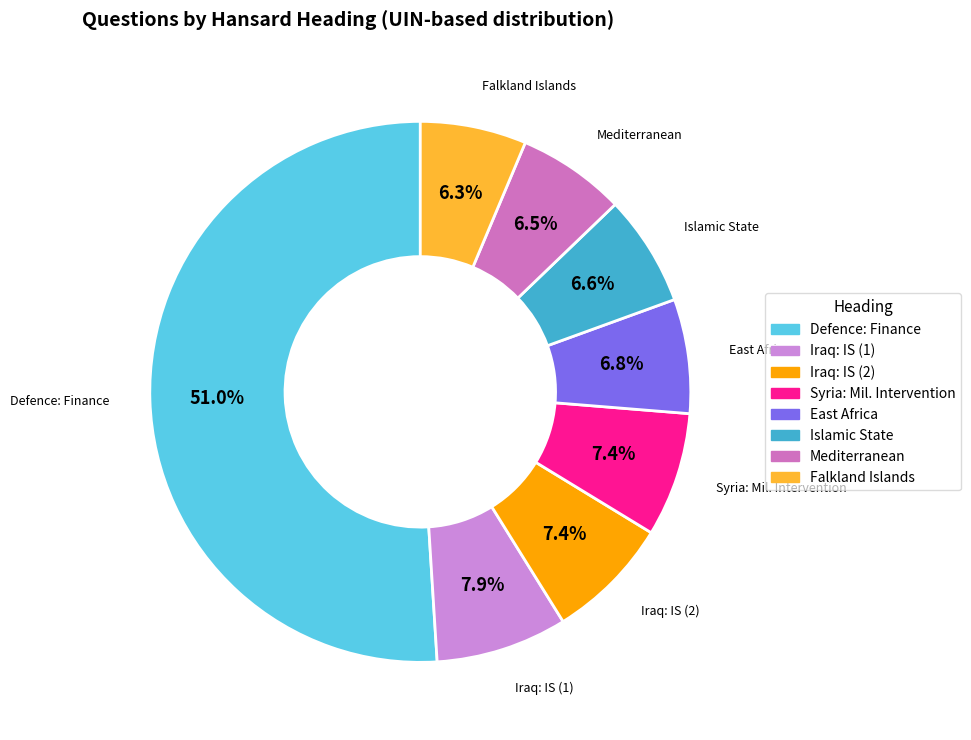

Count the number of slices in the pie.

8